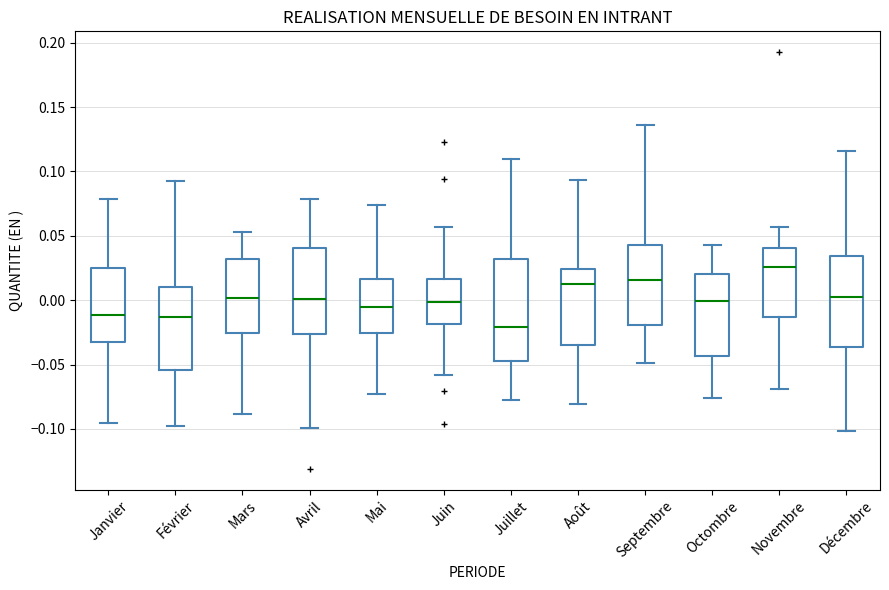

Reading left to right, transcribe this box plot: for each box, give where its median line is, the range the box spans, and where its two whiskers end, as read against the y-axis. The values are not printed on the chart, so give them approximately, as read against the axis.

Janvier: median -0.010, box -0.030 to 0.025, whiskers -0.095 to 0.080
Février: median -0.015, box -0.055 to 0.010, whiskers -0.100 to 0.095
Mars: median 0.000, box -0.025 to 0.030, whiskers -0.090 to 0.055
Avril: median 0.000, box -0.025 to 0.040, whiskers -0.100 to 0.080
Mai: median -0.005, box -0.025 to 0.015, whiskers -0.075 to 0.075
Juin: median 0.000, box -0.020 to 0.015, whiskers -0.060 to 0.055
Juillet: median -0.020, box -0.045 to 0.030, whiskers -0.080 to 0.110
Août: median 0.015, box -0.035 to 0.025, whiskers -0.080 to 0.095
Septembre: median 0.015, box -0.020 to 0.045, whiskers -0.050 to 0.135
Octombre: median 0.000, box -0.045 to 0.020, whiskers -0.075 to 0.045
Novembre: median 0.025, box -0.015 to 0.040, whiskers -0.070 to 0.055
Décembre: median 0.005, box -0.035 to 0.035, whiskers -0.100 to 0.115